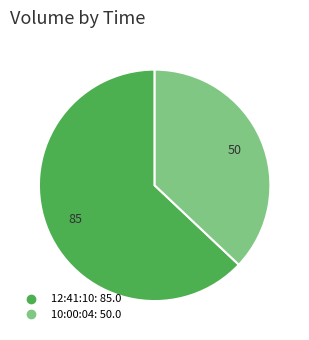

Which has a higher value, 12:41:10 or 10:00:04?

12:41:10